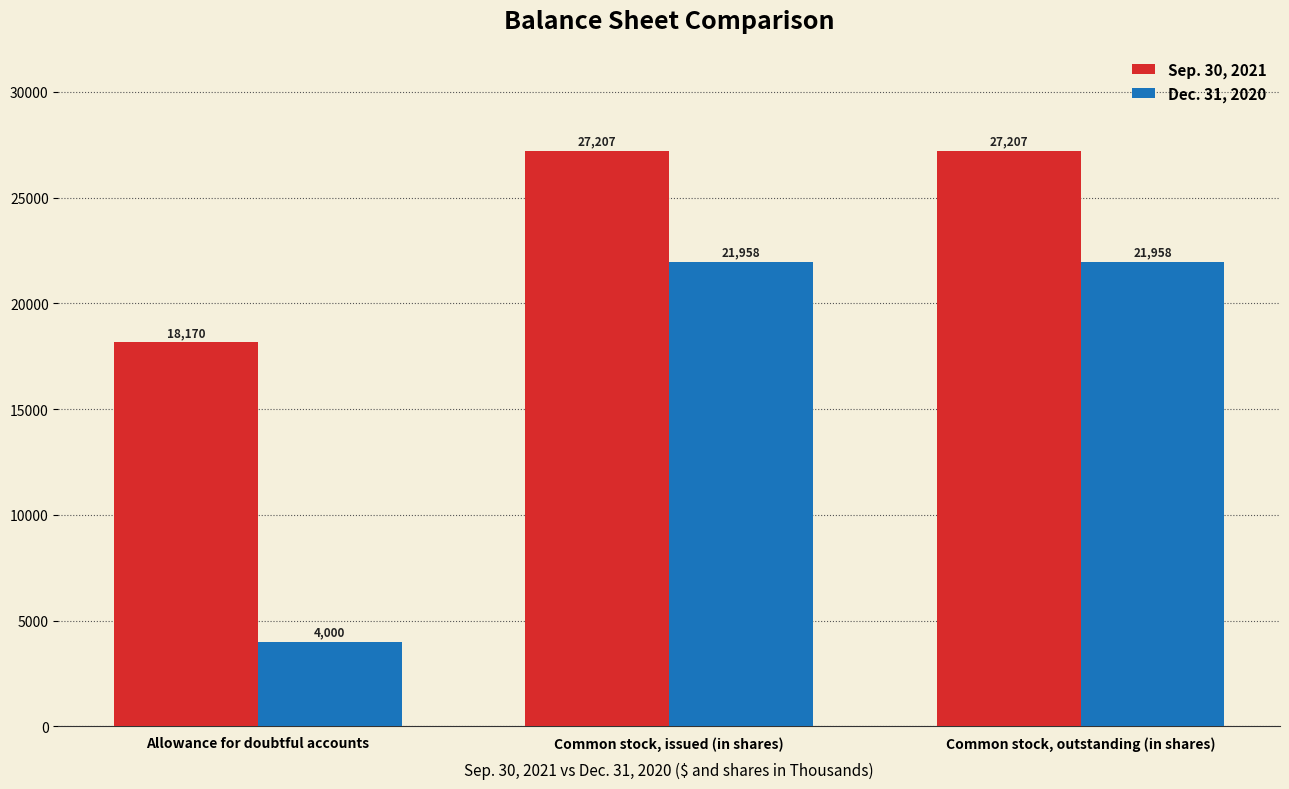

What is the difference between the Sep. 30, 2021 values at Allowance for doubtful accounts and Common stock, issued (in shares)?

9037